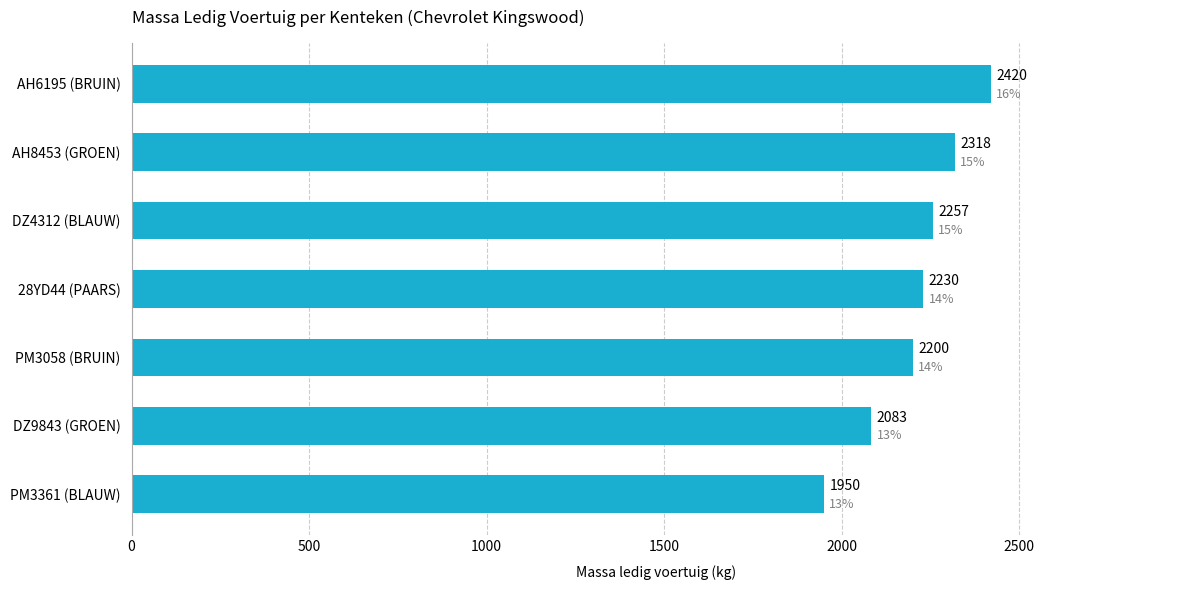

How many bars are there in total?

7